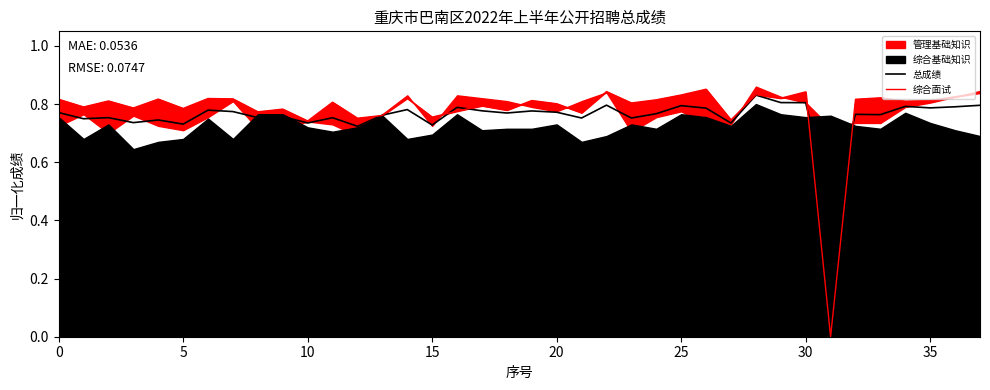

Which series ends up on top after the final intersection of 总成绩 and 综合面试?

综合面试